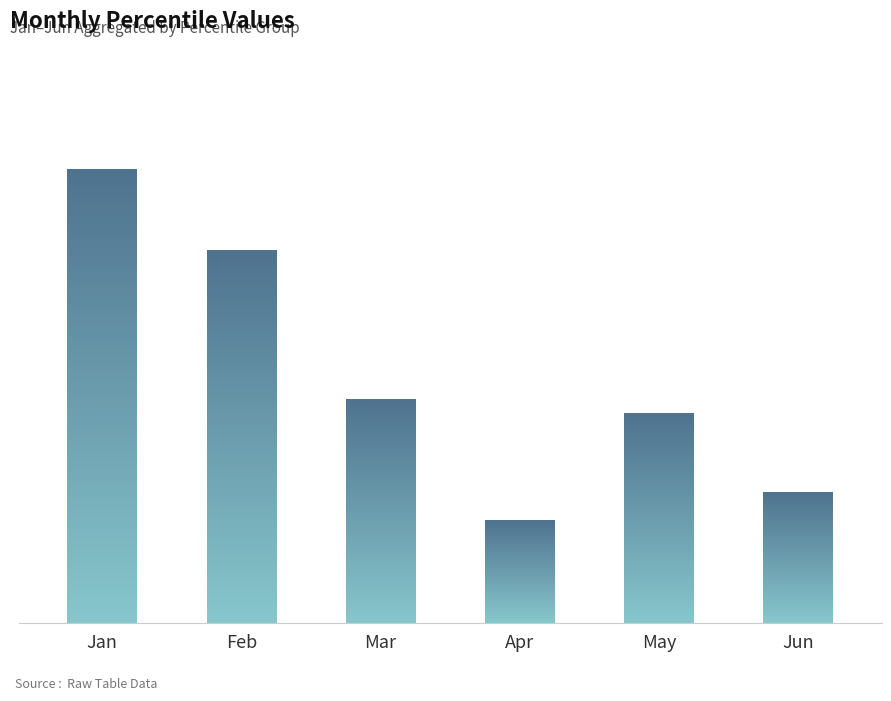

Which series has the largest total across all categories?

Jan